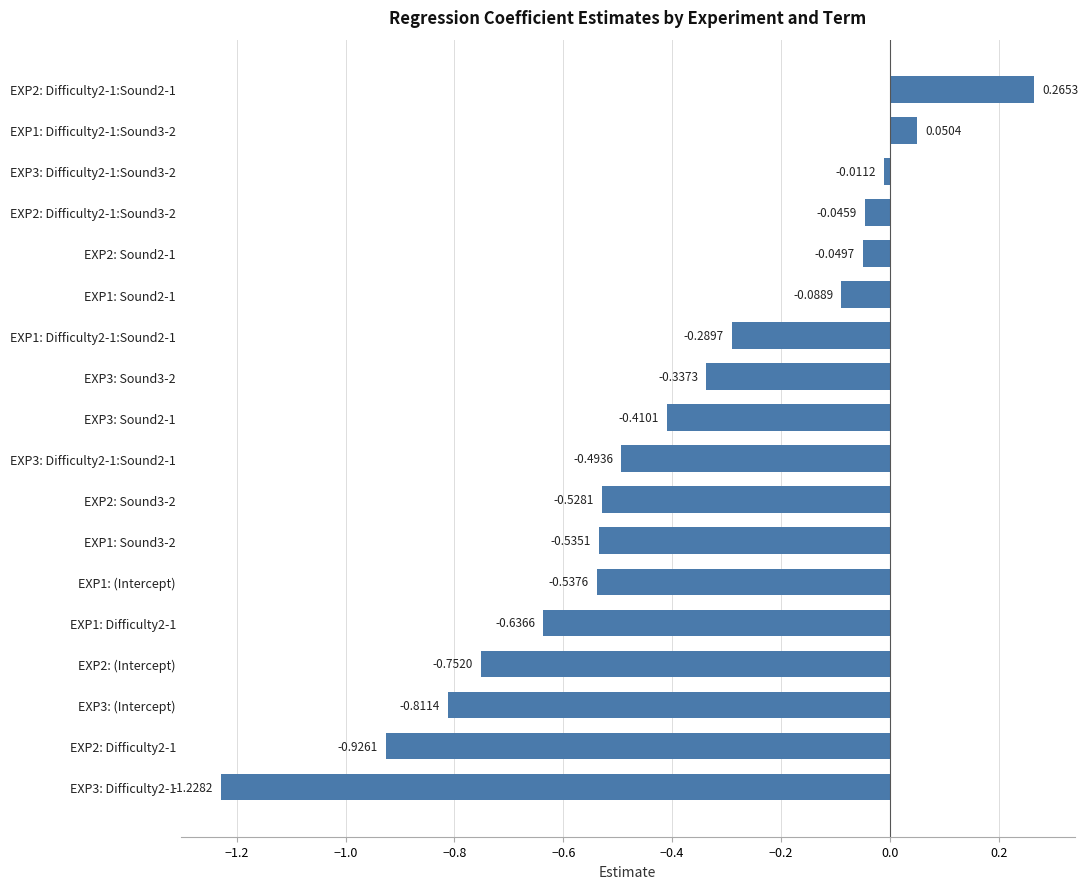

Rank the categories by value from highest to lowest.

EXP2: Difficulty2-1:Sound2-1, EXP1: Difficulty2-1:Sound3-2, EXP3: Difficulty2-1:Sound3-2, EXP2: Difficulty2-1:Sound3-2, EXP2: Sound2-1, EXP1: Sound2-1, EXP1: Difficulty2-1:Sound2-1, EXP3: Sound3-2, EXP3: Sound2-1, EXP3: Difficulty2-1:Sound2-1, EXP2: Sound3-2, EXP1: Sound3-2, EXP1: (Intercept), EXP1: Difficulty2-1, EXP2: (Intercept), EXP3: (Intercept), EXP2: Difficulty2-1, EXP3: Difficulty2-1